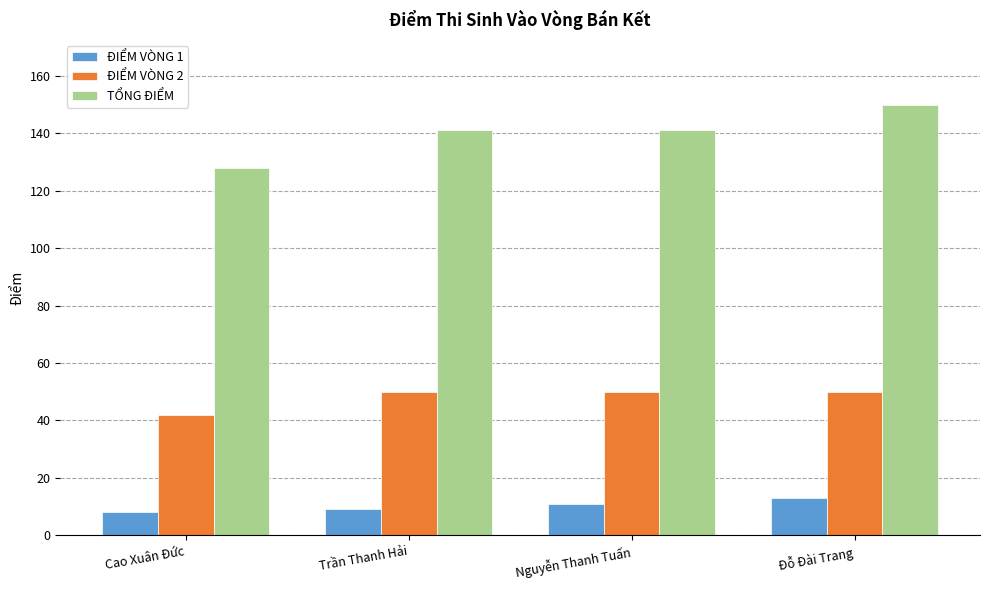

Between Cao Xuân Đức and Nguyễn Thanh Tuấn, which series saw the biggest shift?

TỔNG ĐIỂM